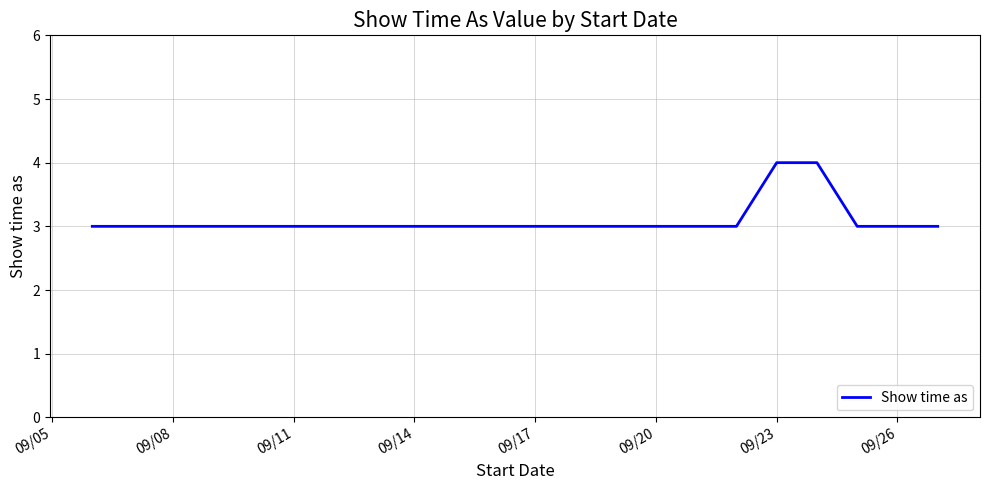

What is the maximum value shown in the chart?

4